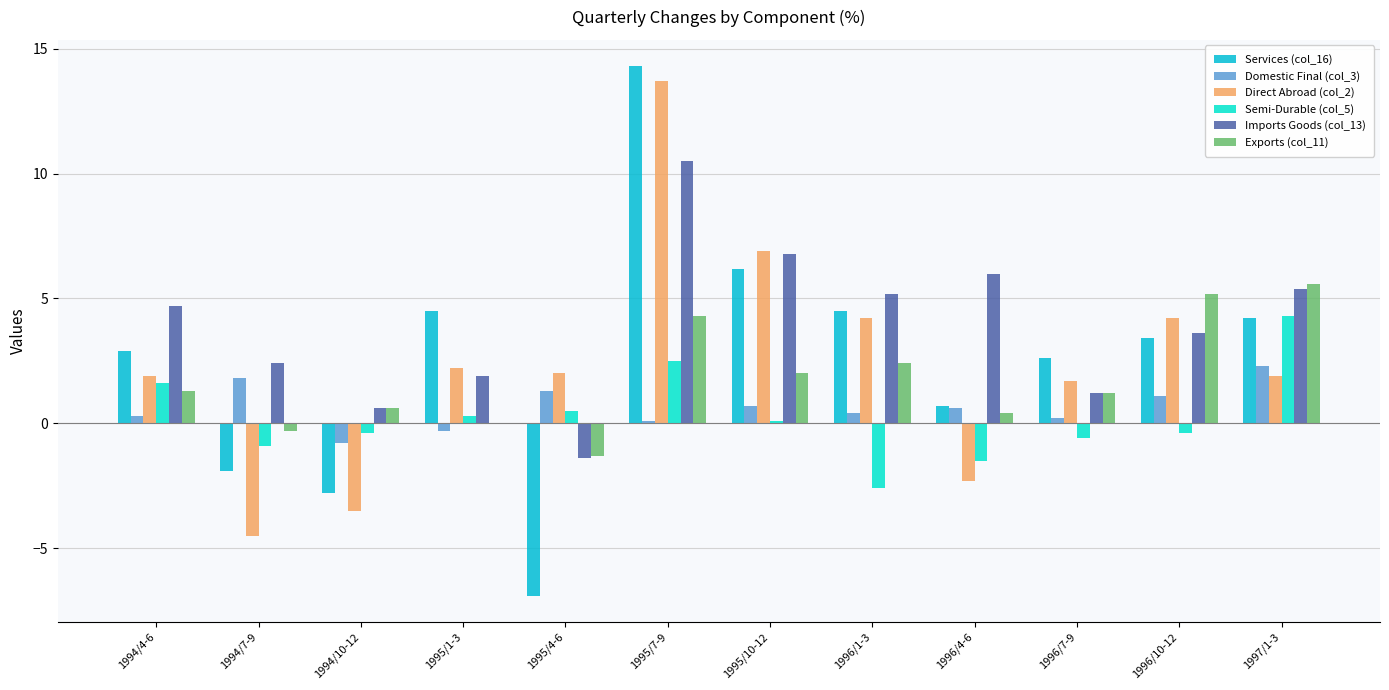

Which series has the largest range (max minus min)?

Services (col_16)